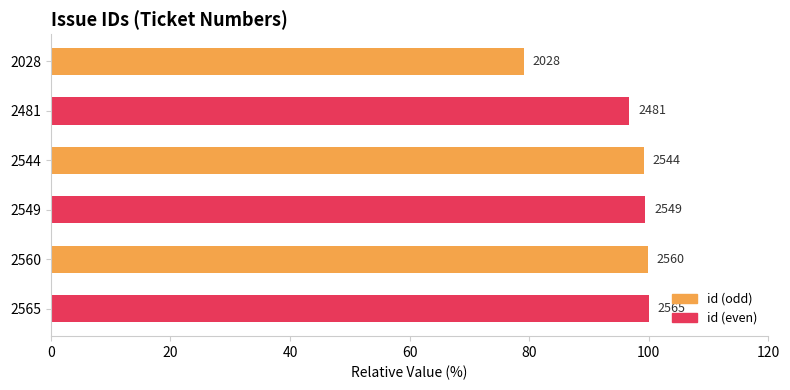

Does the chart contain any negative values?

No